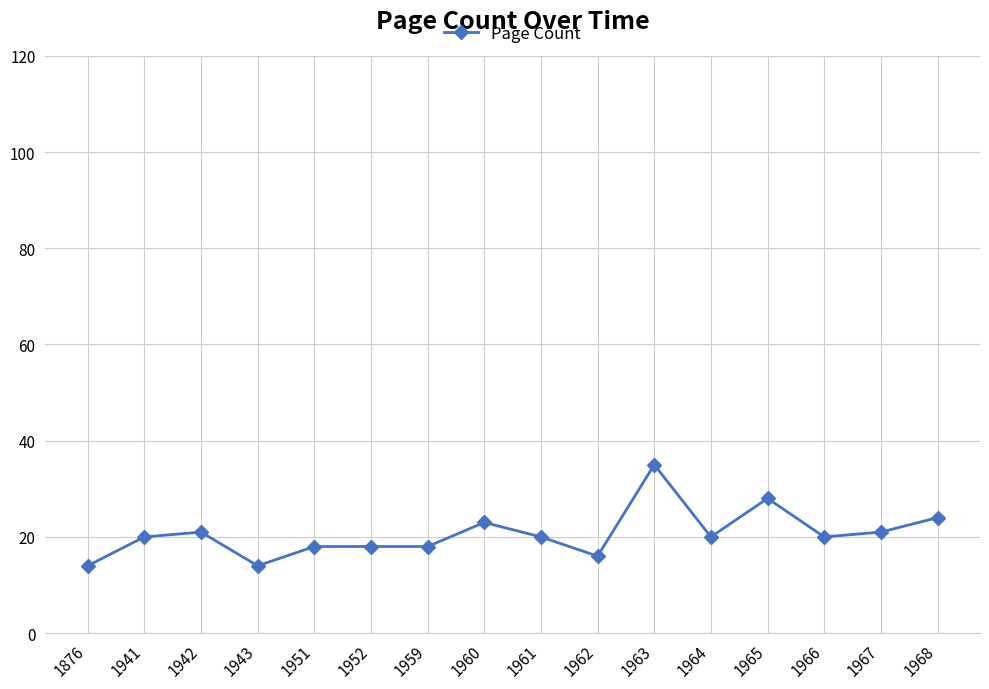

Is it true that the value at 1966 is 11?

False